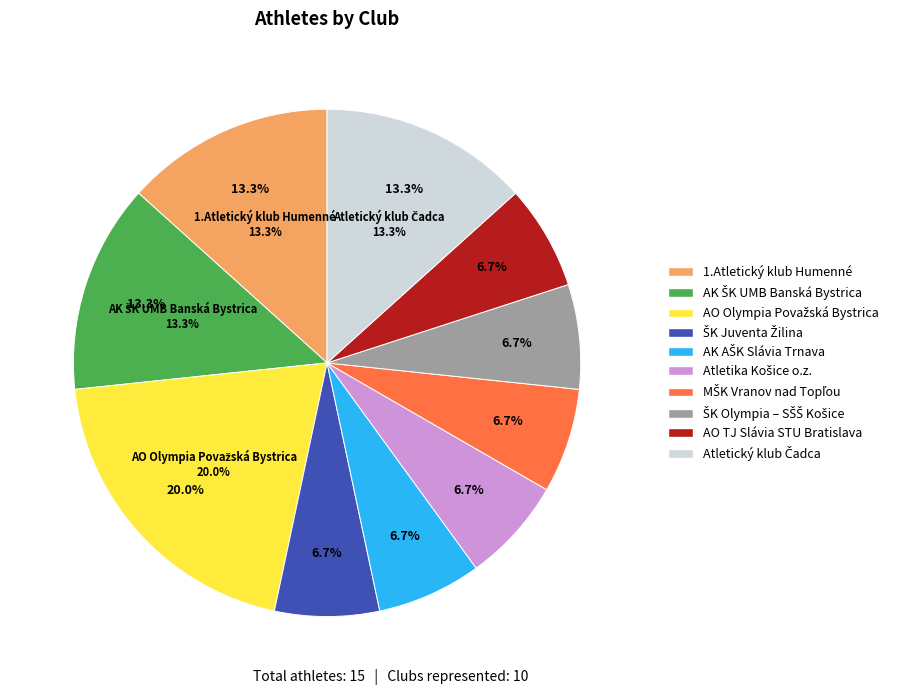

To the nearest percent, what is the average slice percentage?

10%